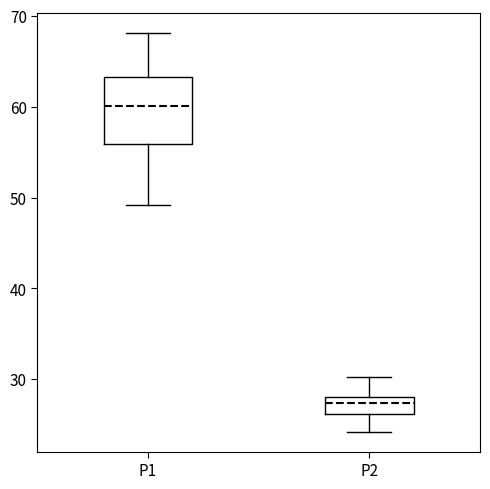

Reading left to right, read every box against the y-axis: the position of its median line, the range the box covers, and the ends of its whiskers. The values are not printed on the chart, so give them approximately, as read against the axis.

P1: median 60, box 56 to 63, whiskers 49 to 68
P2: median 27, box 26 to 28, whiskers 24 to 30